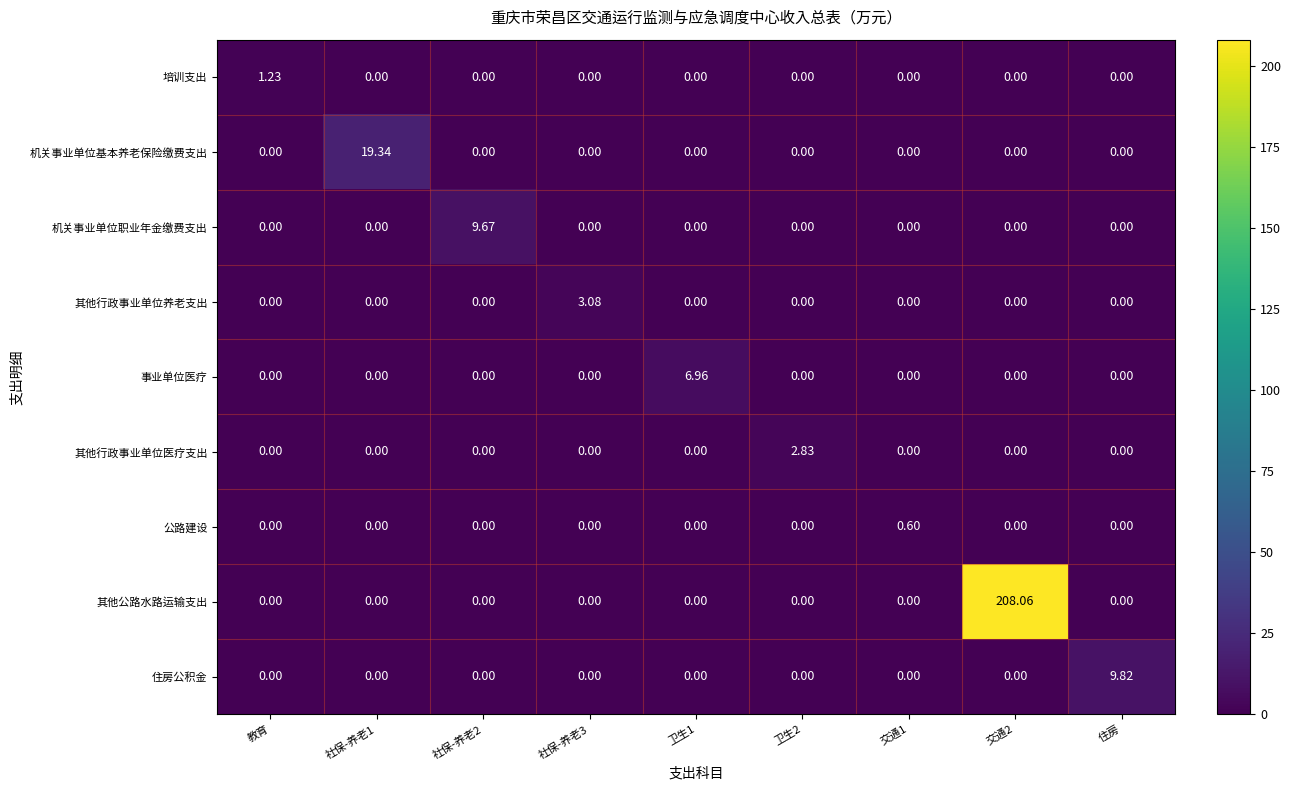

List the series in order of their peak value, lowest first.

公路建设, 培训支出, 其他行政事业单位医疗支出, 其他行政事业单位养老支出, 事业单位医疗, 机关事业单位职业年金缴费支出, 住房公积金, 机关事业单位基本养老保险缴费支出, 其他公路水路运输支出